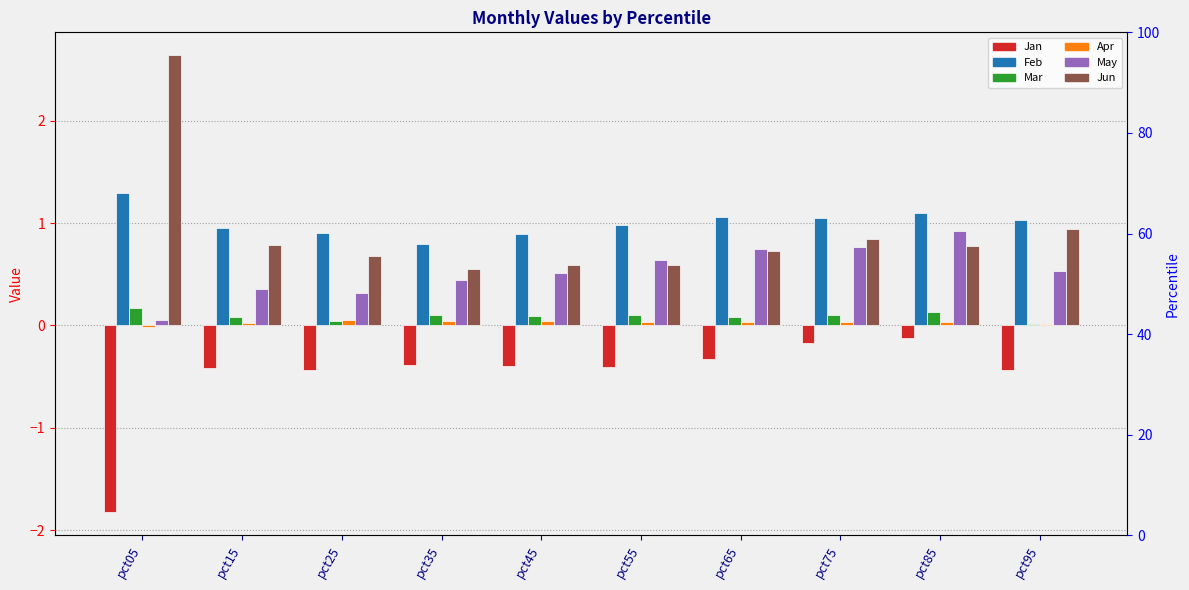

What is the maximum value for Jun?

2.6